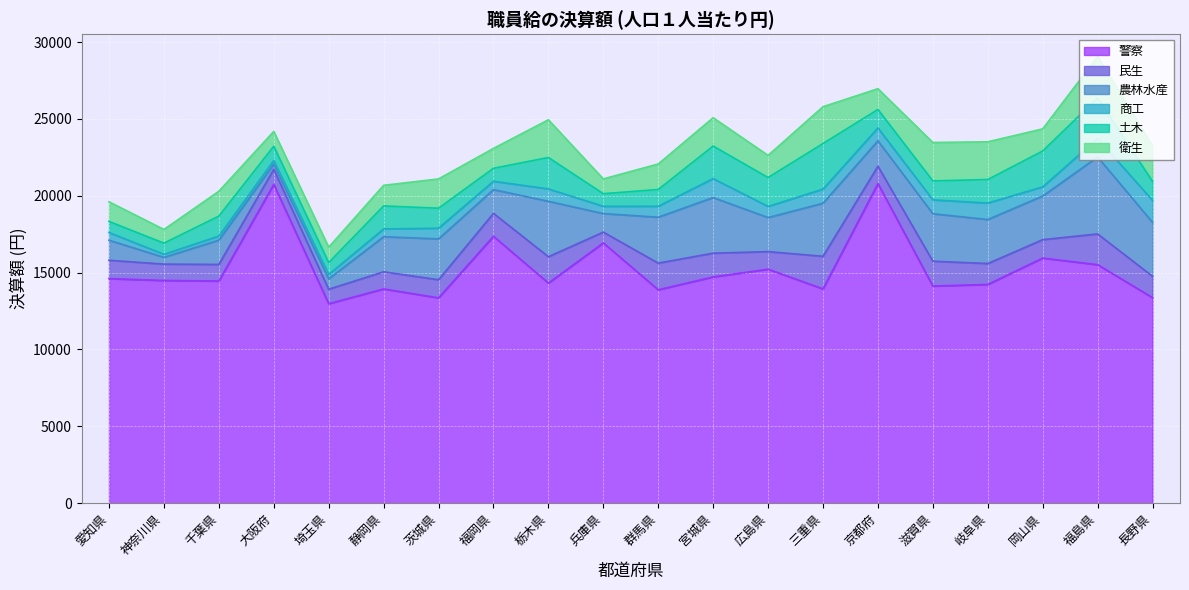

At how many categories does at least one series exceed 5902?

20